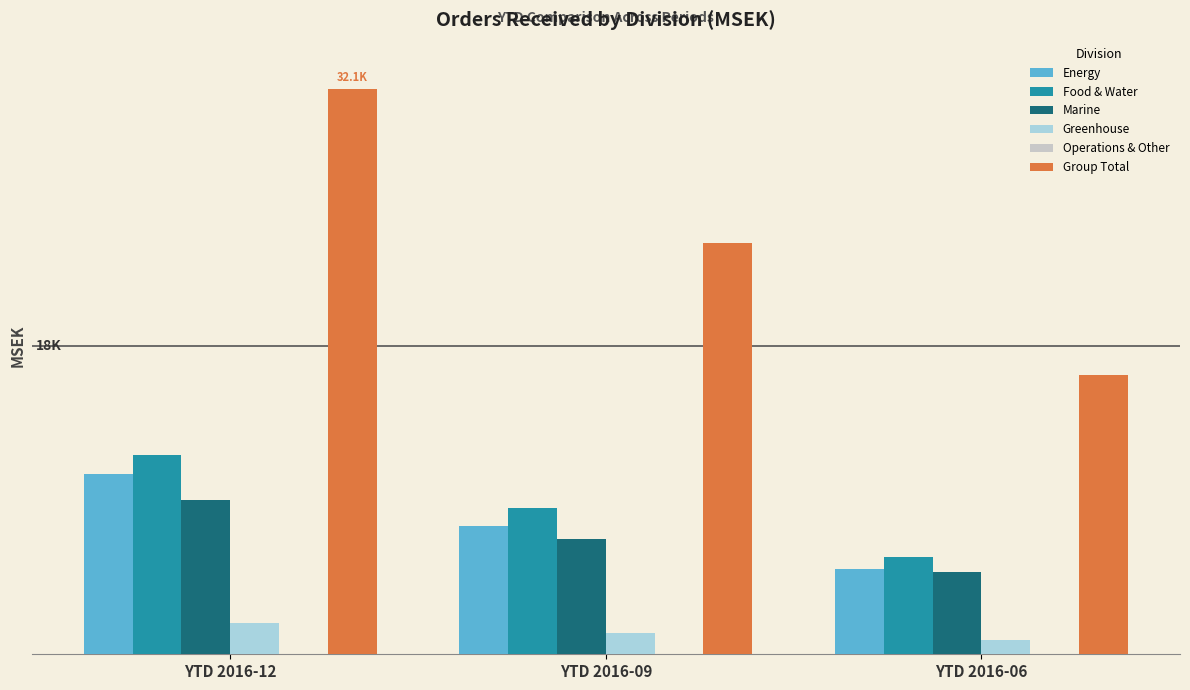

Is the value of Energy at YTD 2016-06 greater than the value of Greenhouse at YTD 2016-09?

Yes